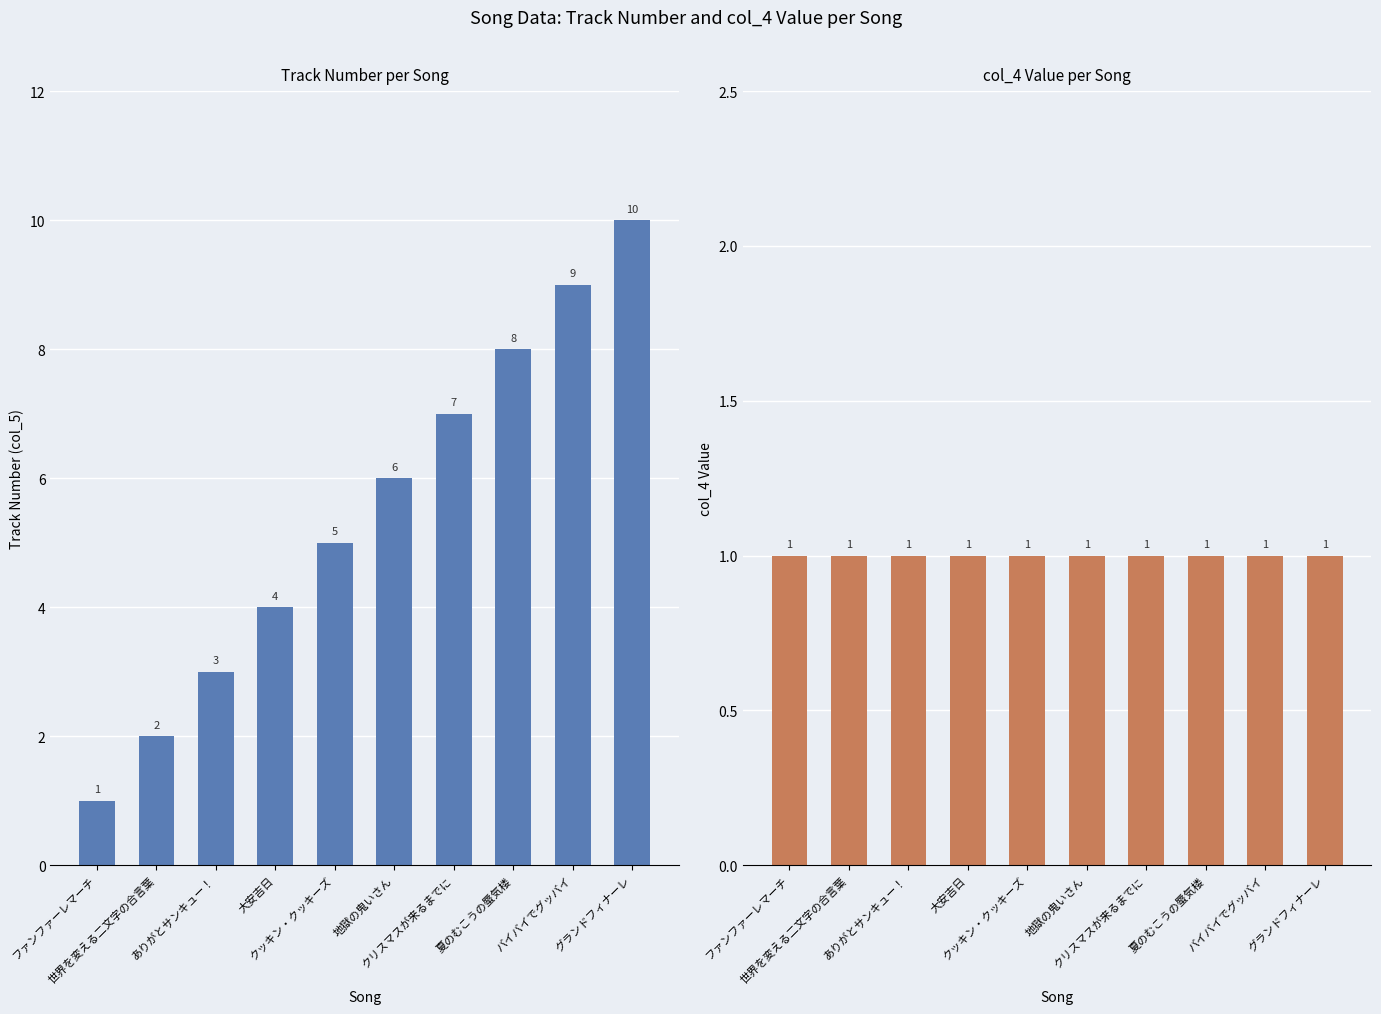

What is the value of the col_5 bar at the 4th from the left?

4